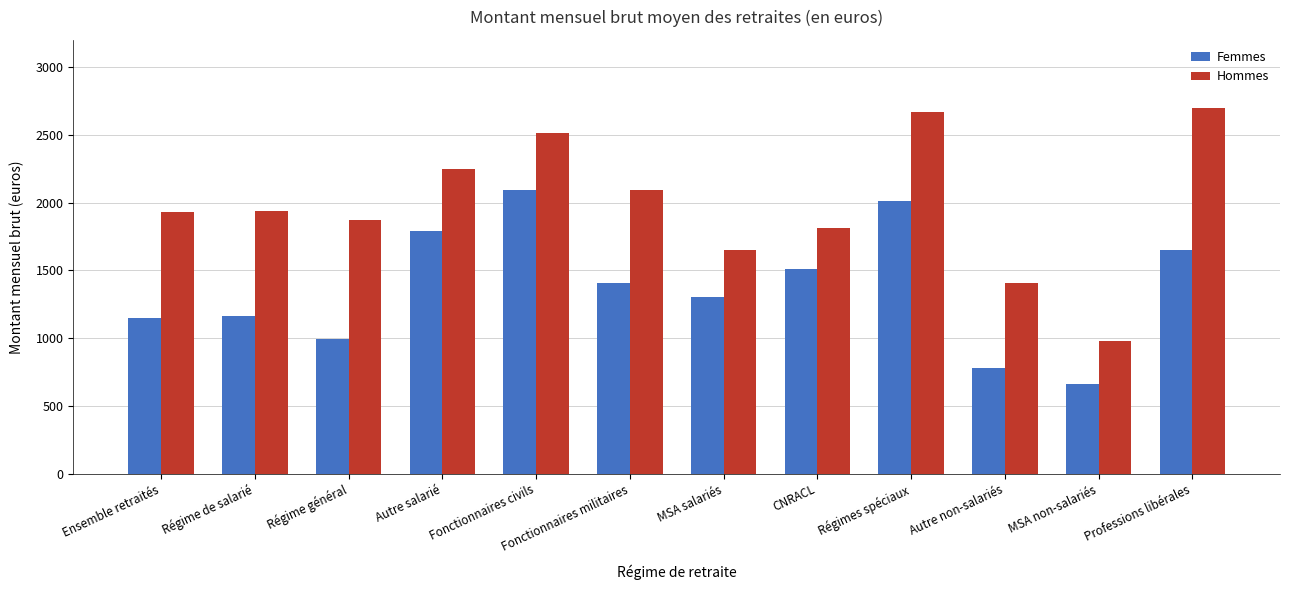

What is the sum of all Femmes values?

16500